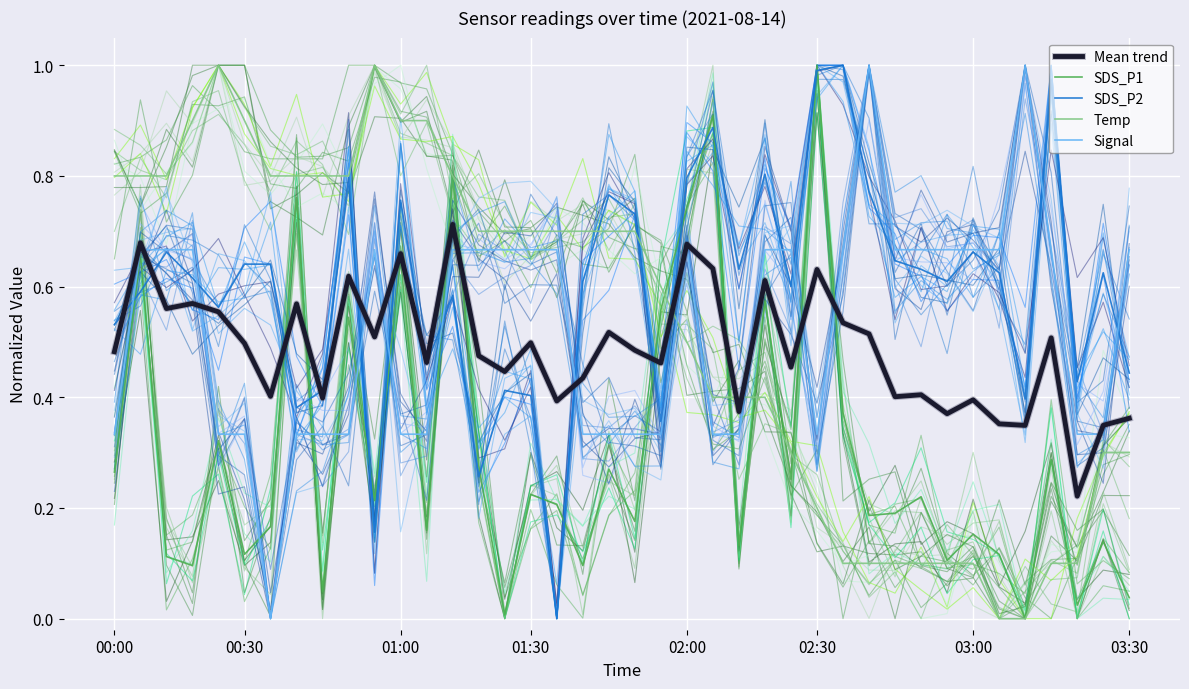

How many times do Signal and SDS_P2 cross each other?

11